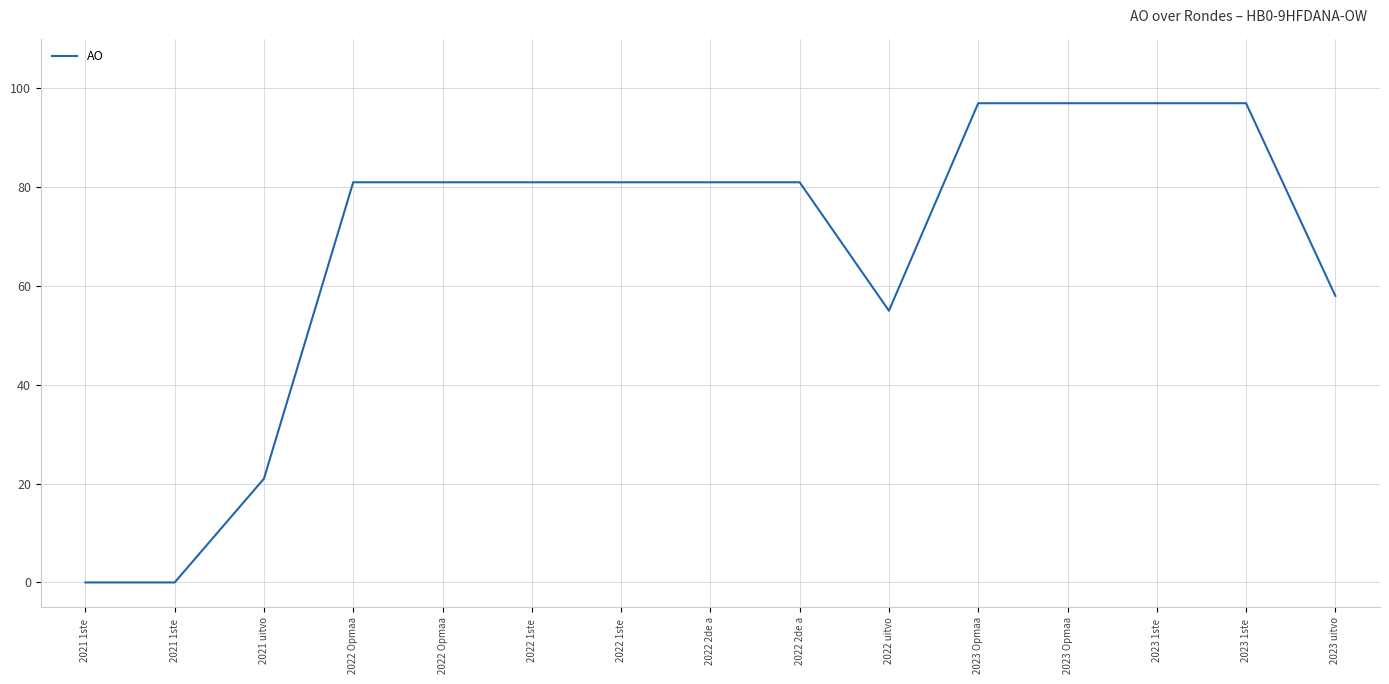

What is the difference between the second highest and minimum values?

97